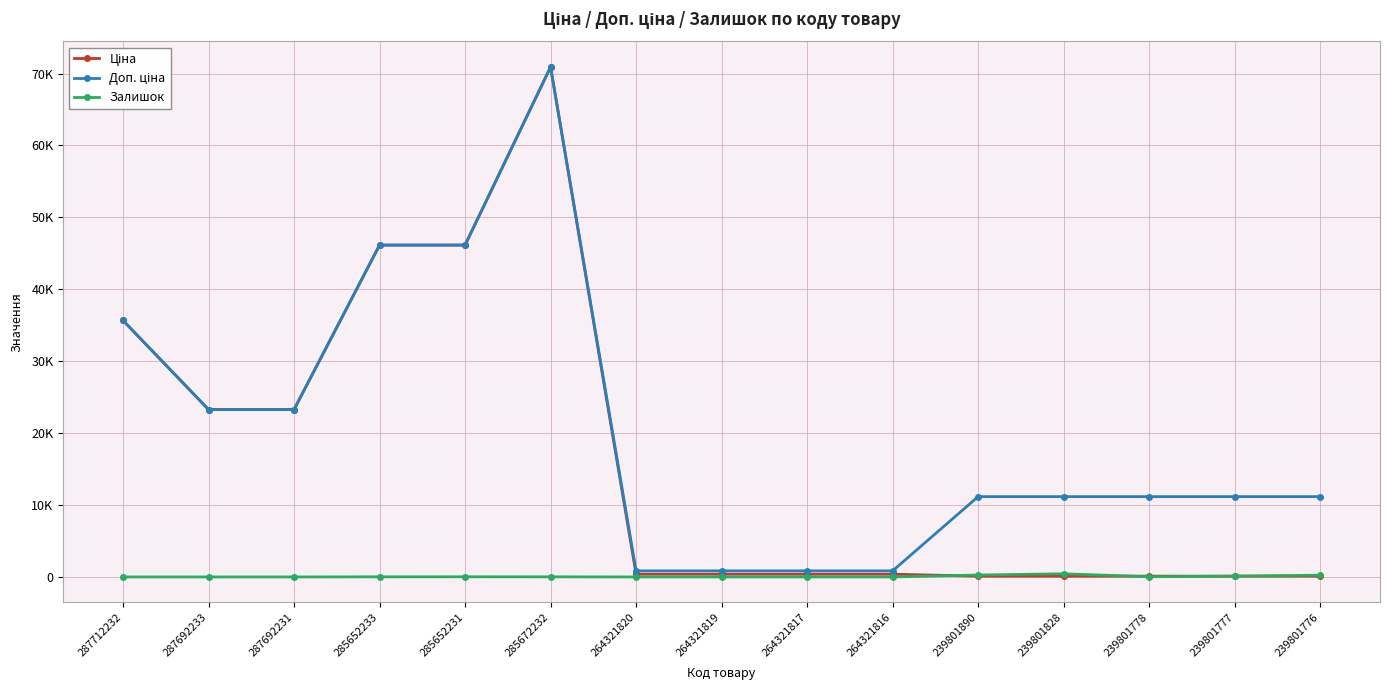

At which label is Доп. ціна closest to 35877?

287712232